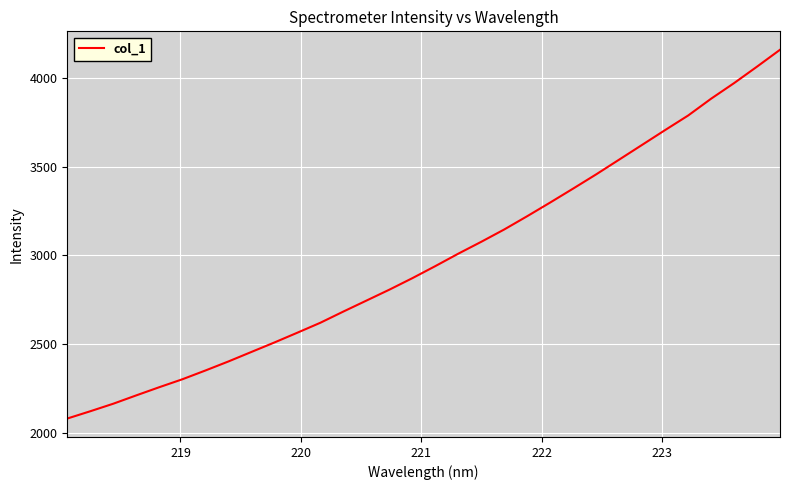

What is the greatest value displayed?

4159.5